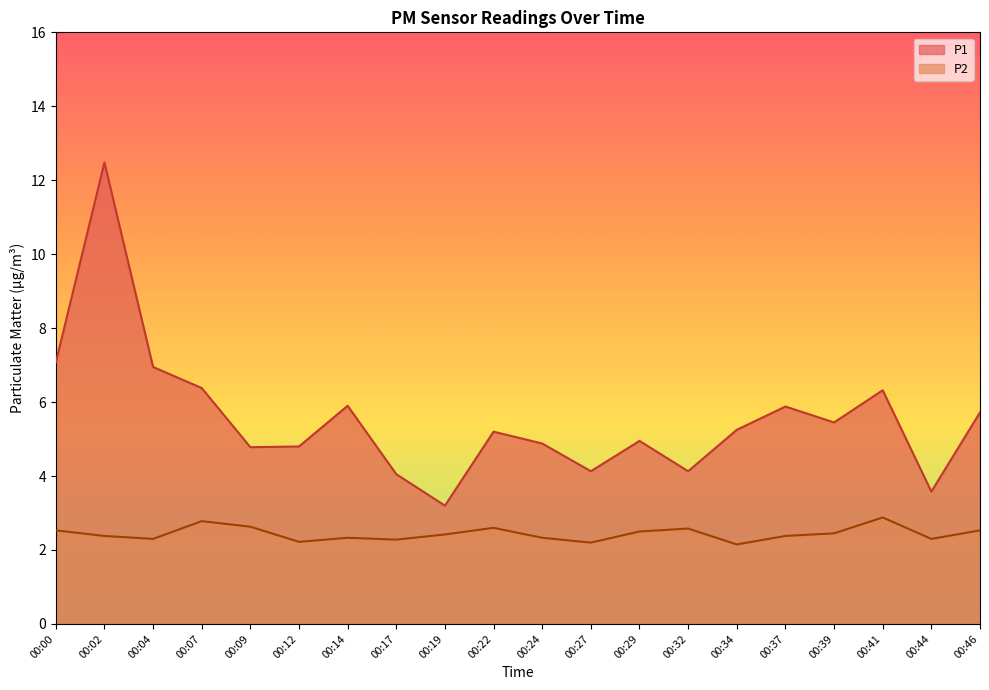

How many series are shown in this chart?

2